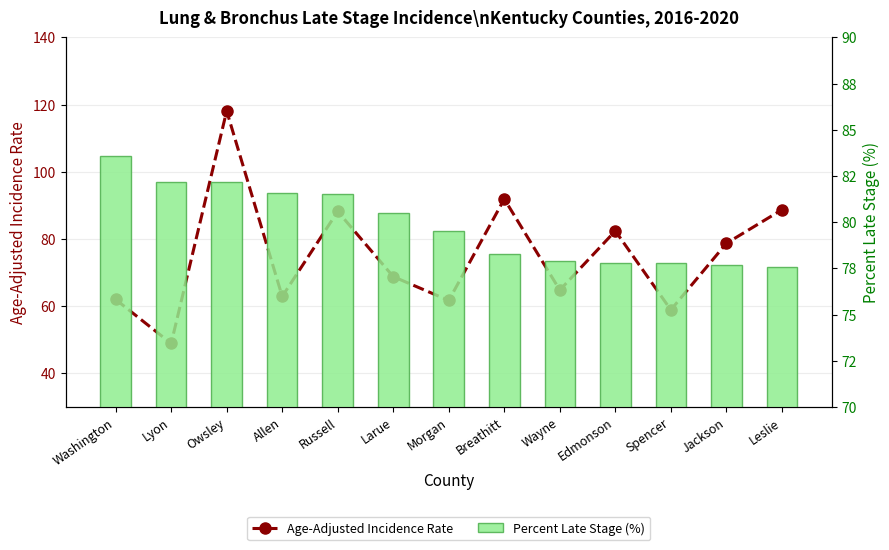

What is the average value of the Percent Late Stage (%) series?

79.9